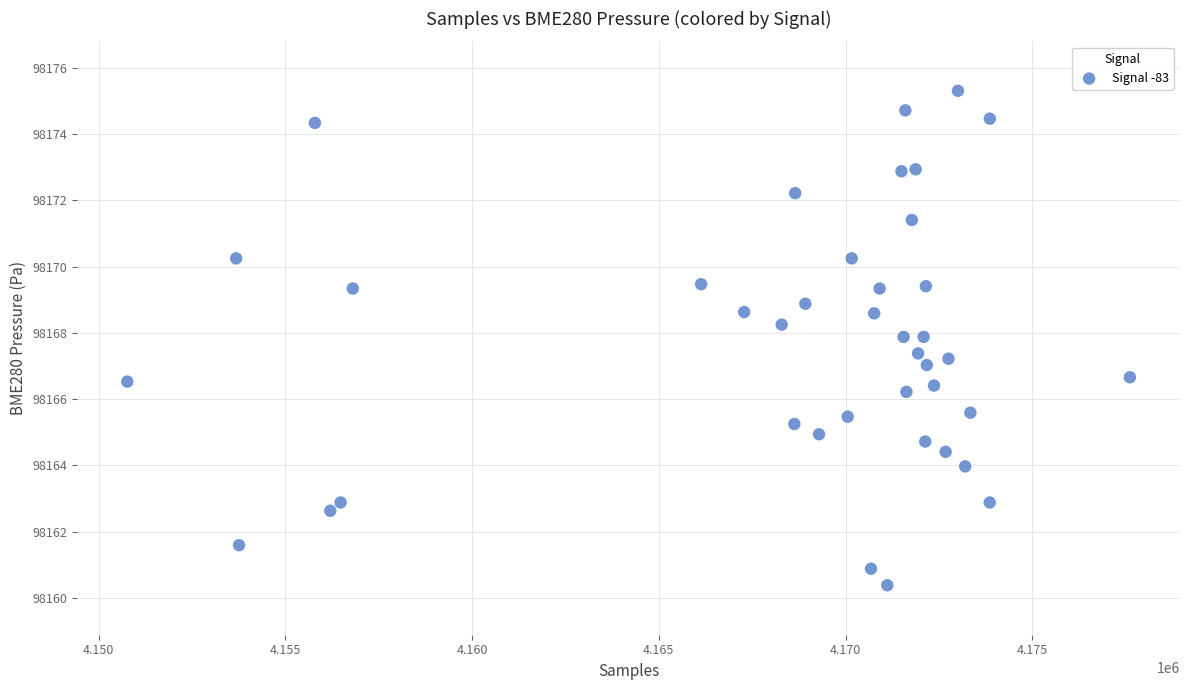

What is the range of X values (max minus min)?

26844.0